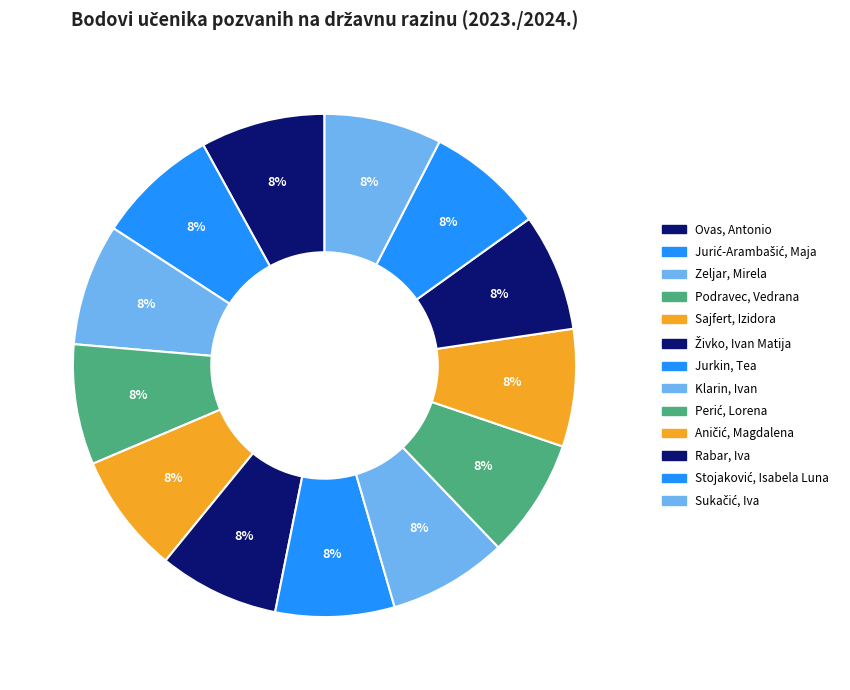

How many slices are in this pie chart?

13